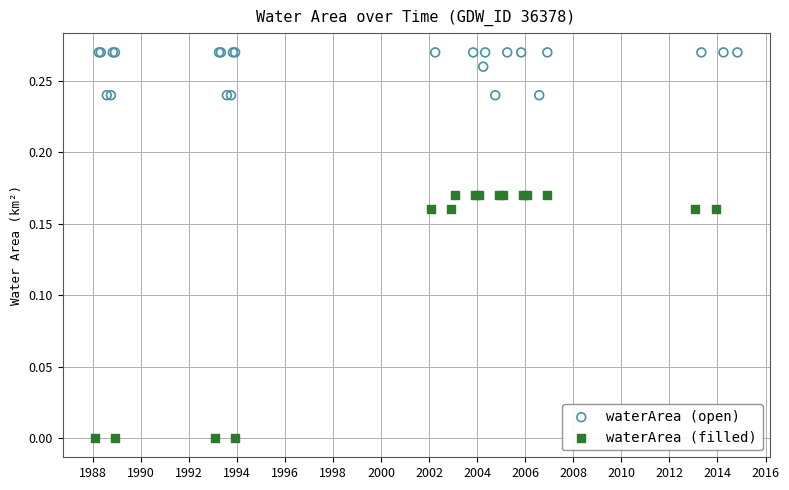

Which series reaches the minimum Y coordinate?

waterArea (filled)